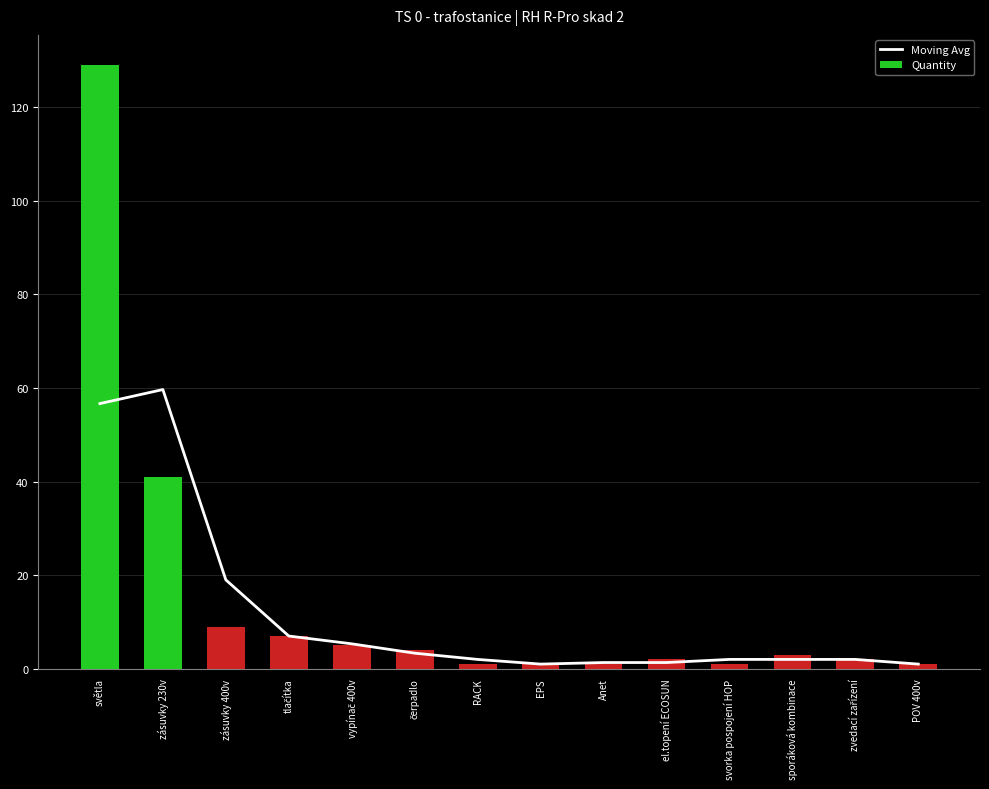

The Moving Avg series shows 0.9 at Anet. True or false?

False